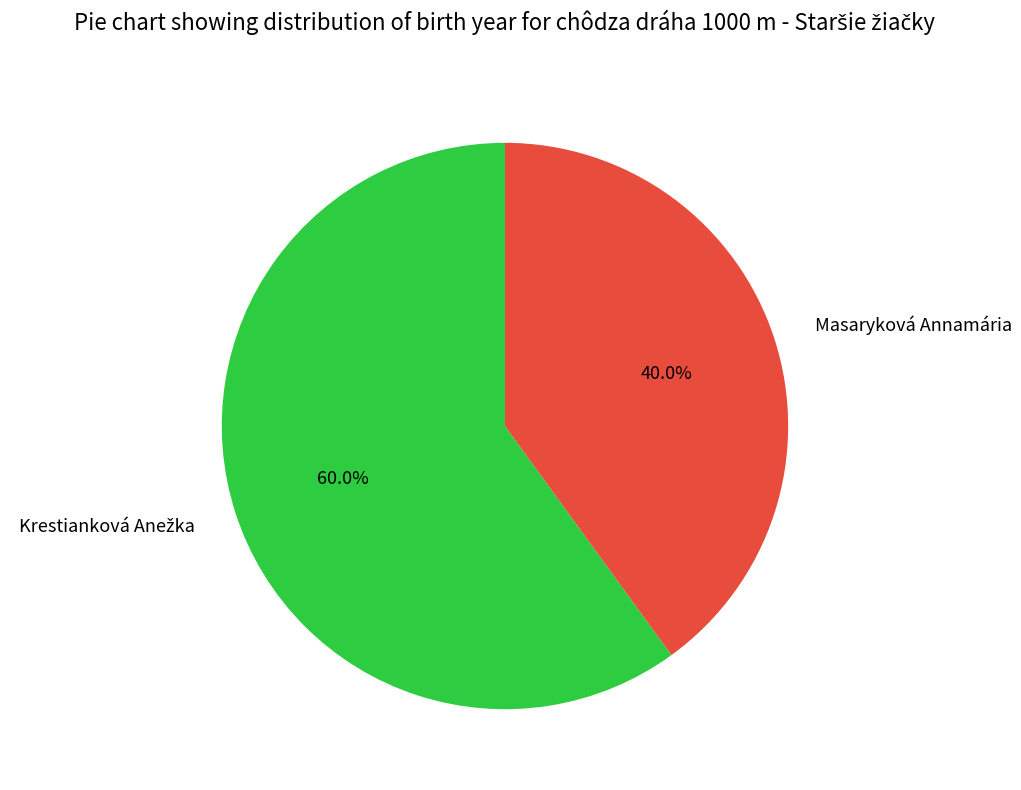

Is it true that Masaryková Annamária is 52% of the pie?

False